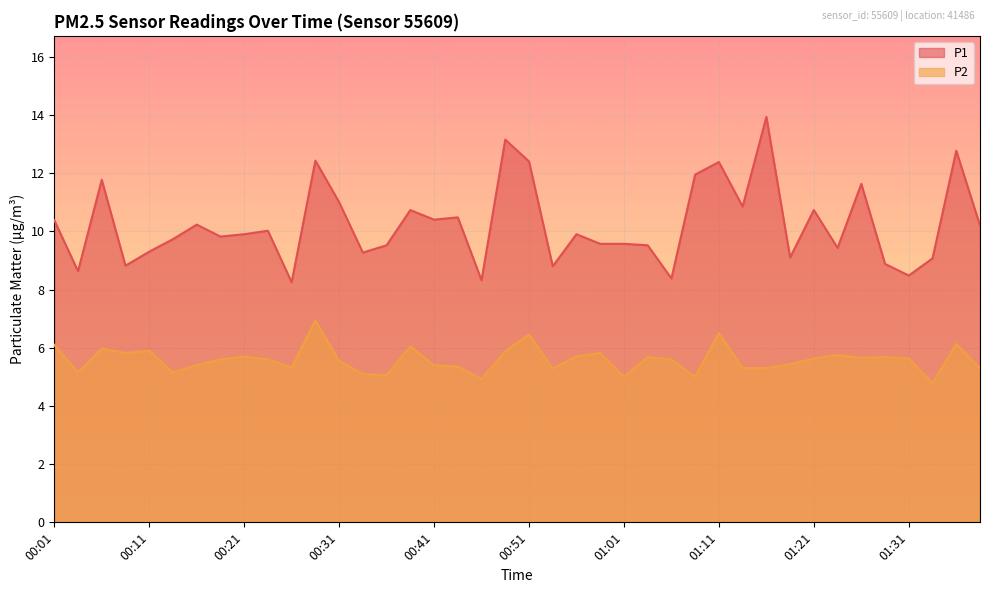

In P2, how many points are lower than both neighbors (excluding endpoints)?

11